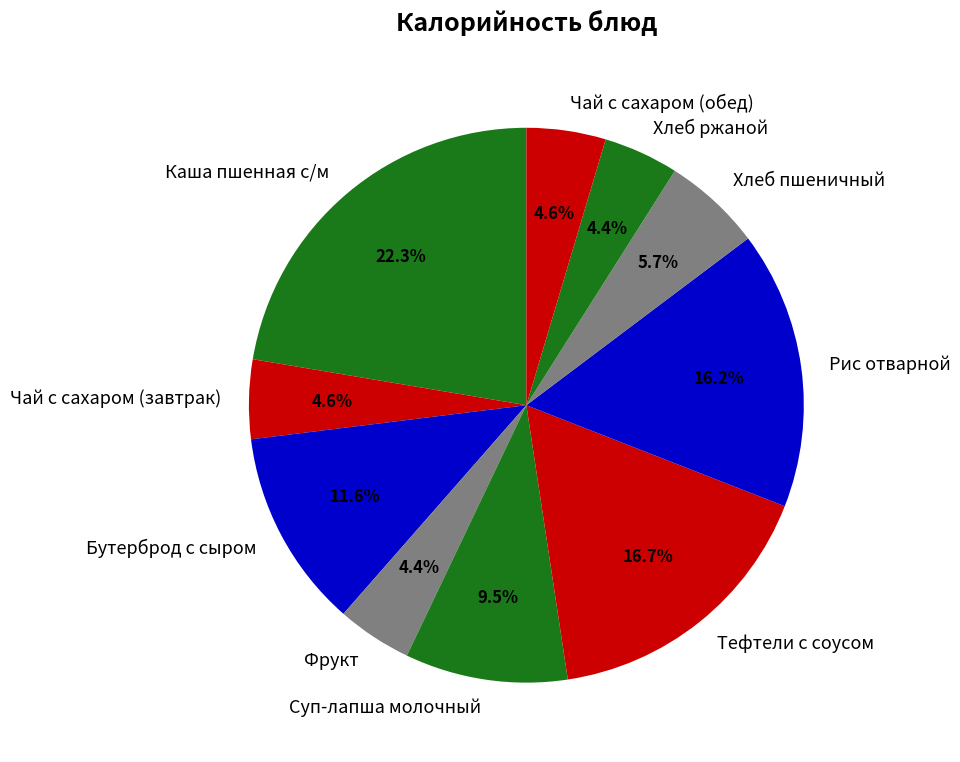

How many slices are in this pie chart?

10